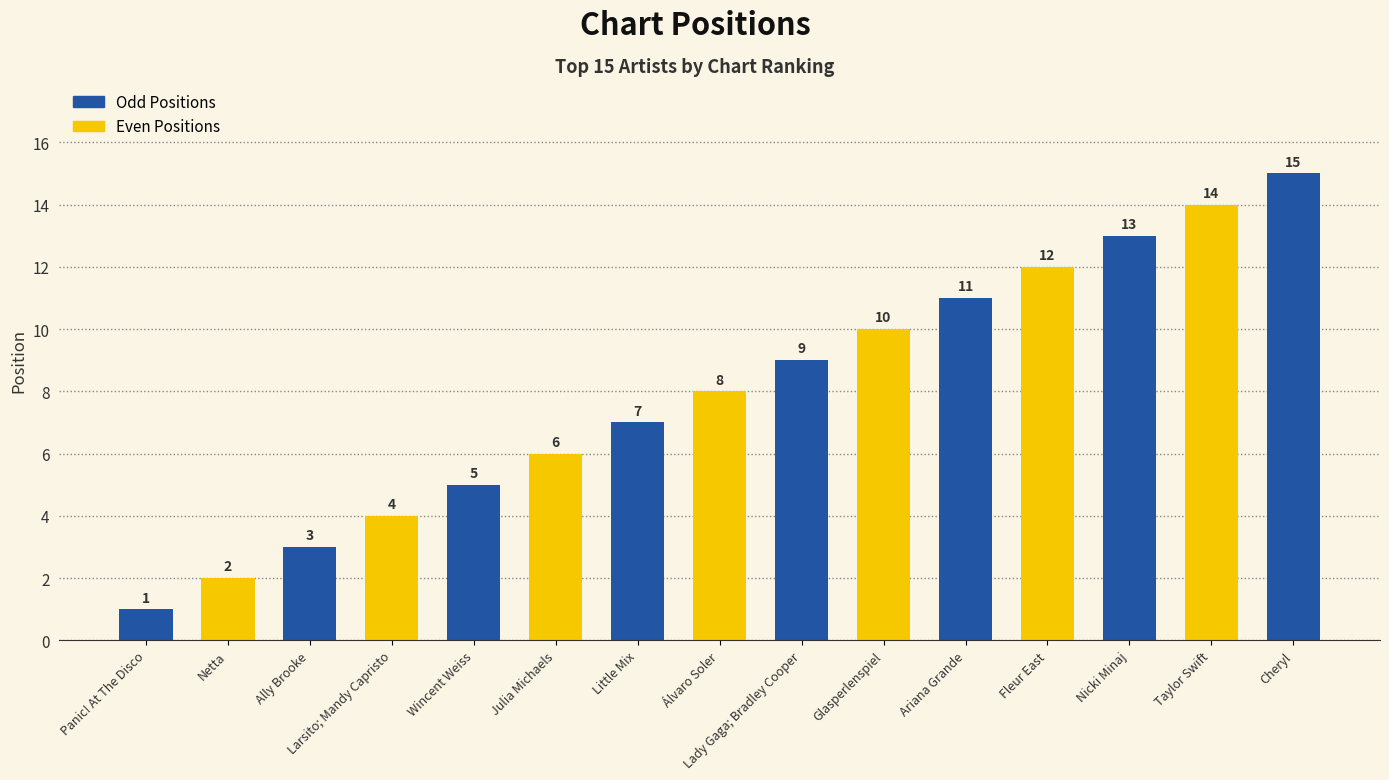

Between Cheryl and Julia Michaels, which is larger?

Cheryl